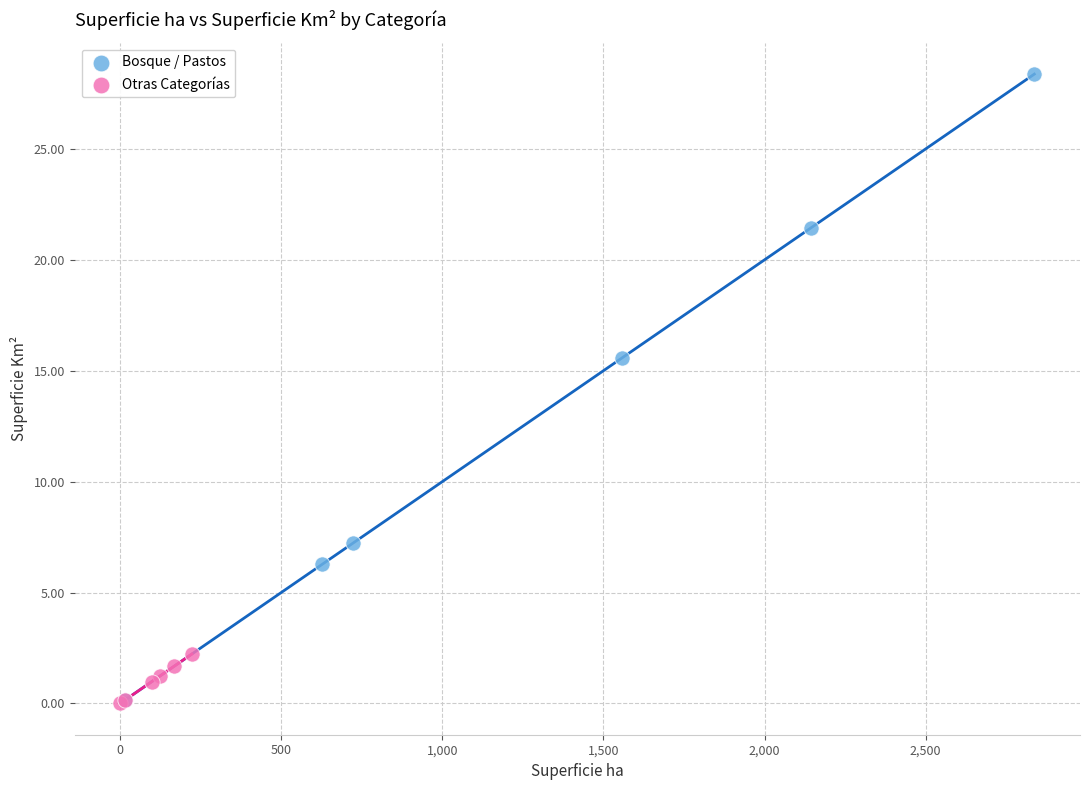

Which series has the widest spread of Y values?

Bosque / Pastos